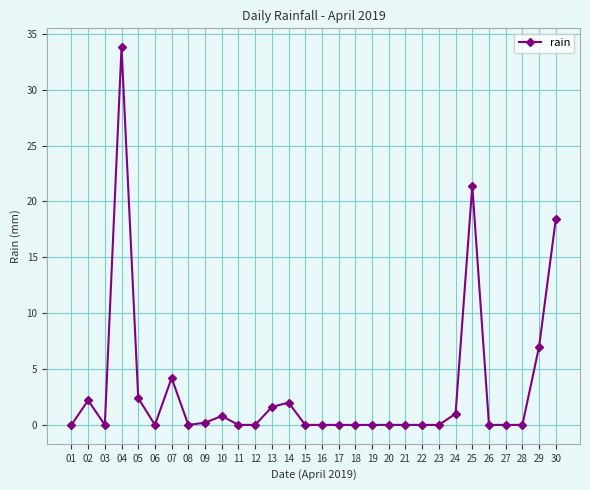

Is it true that the value at 09 is 0.2?

True